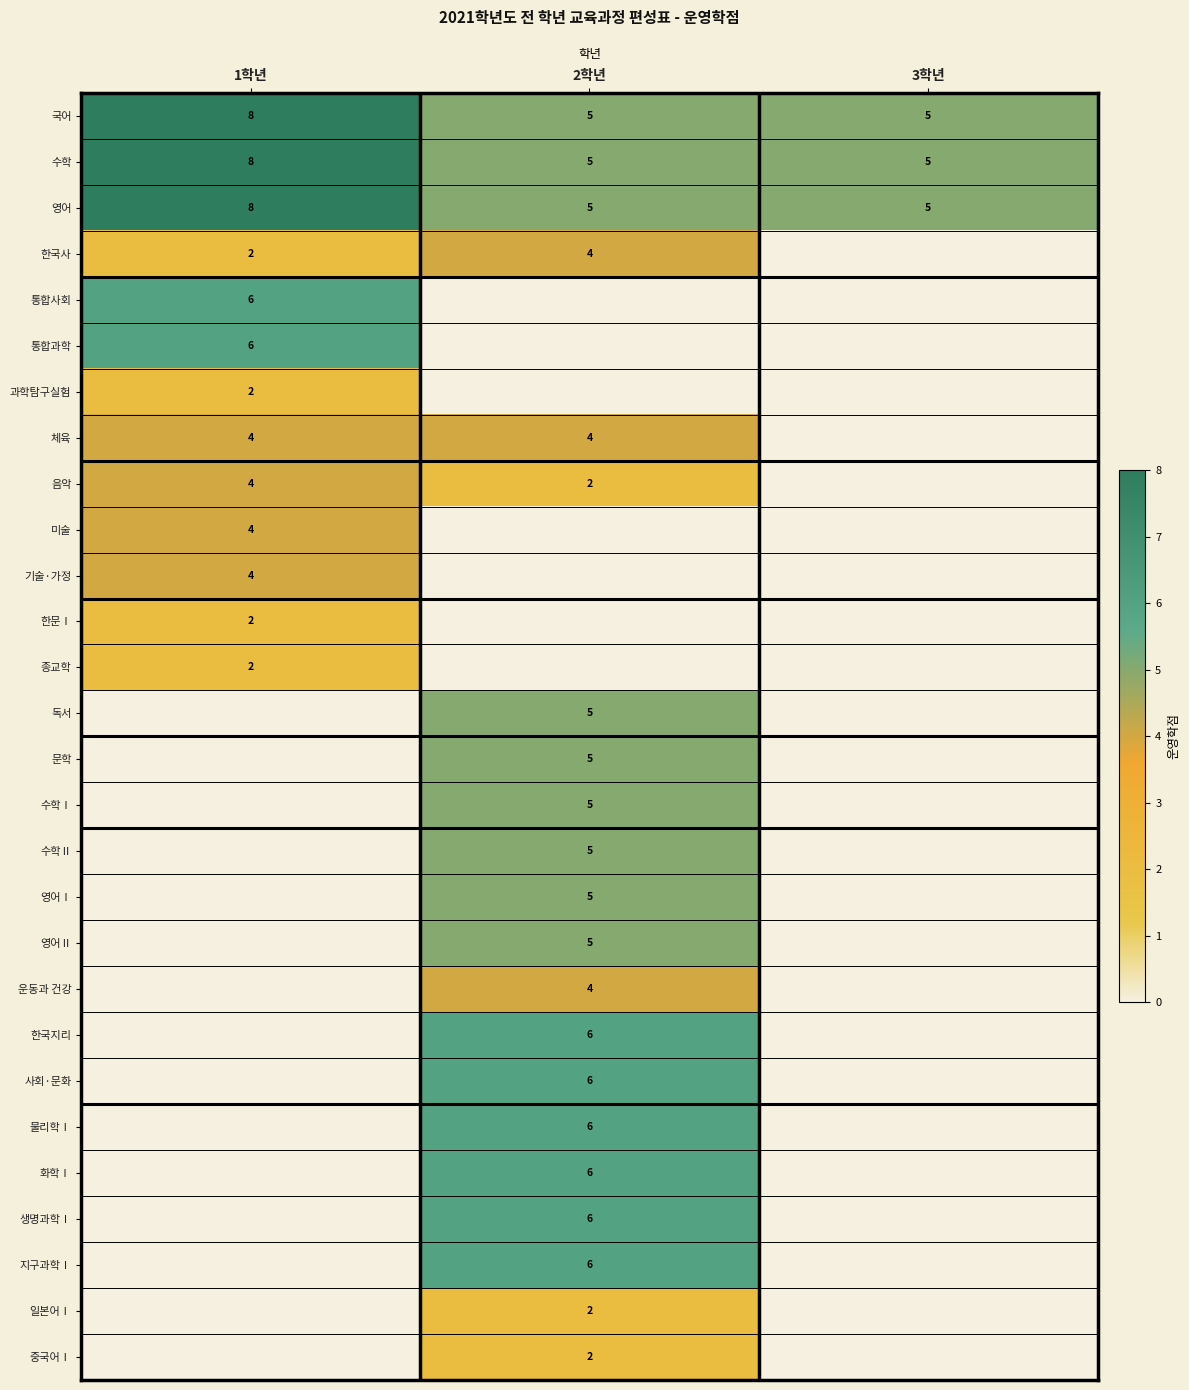

The value of 체육 at 1학년 is 7. True or false?

False